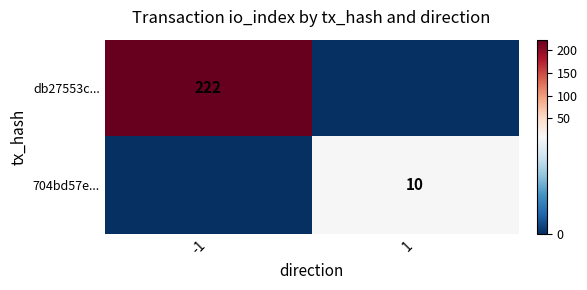

Is the value of db27553c... at -1 greater than the value of 704bd57e... at 1?

Yes